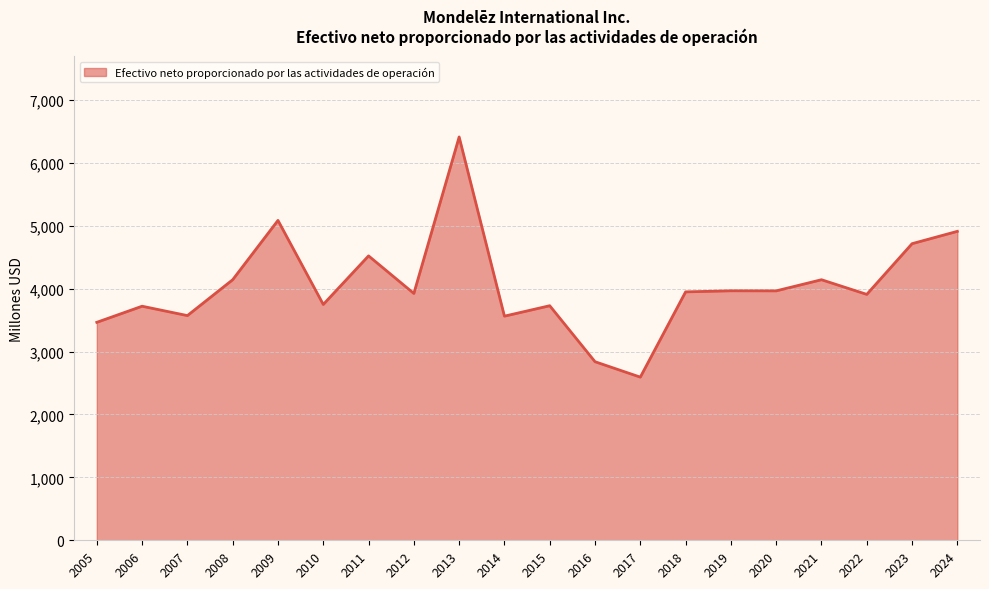

Which has a higher value, 2022 or 2024?

2024